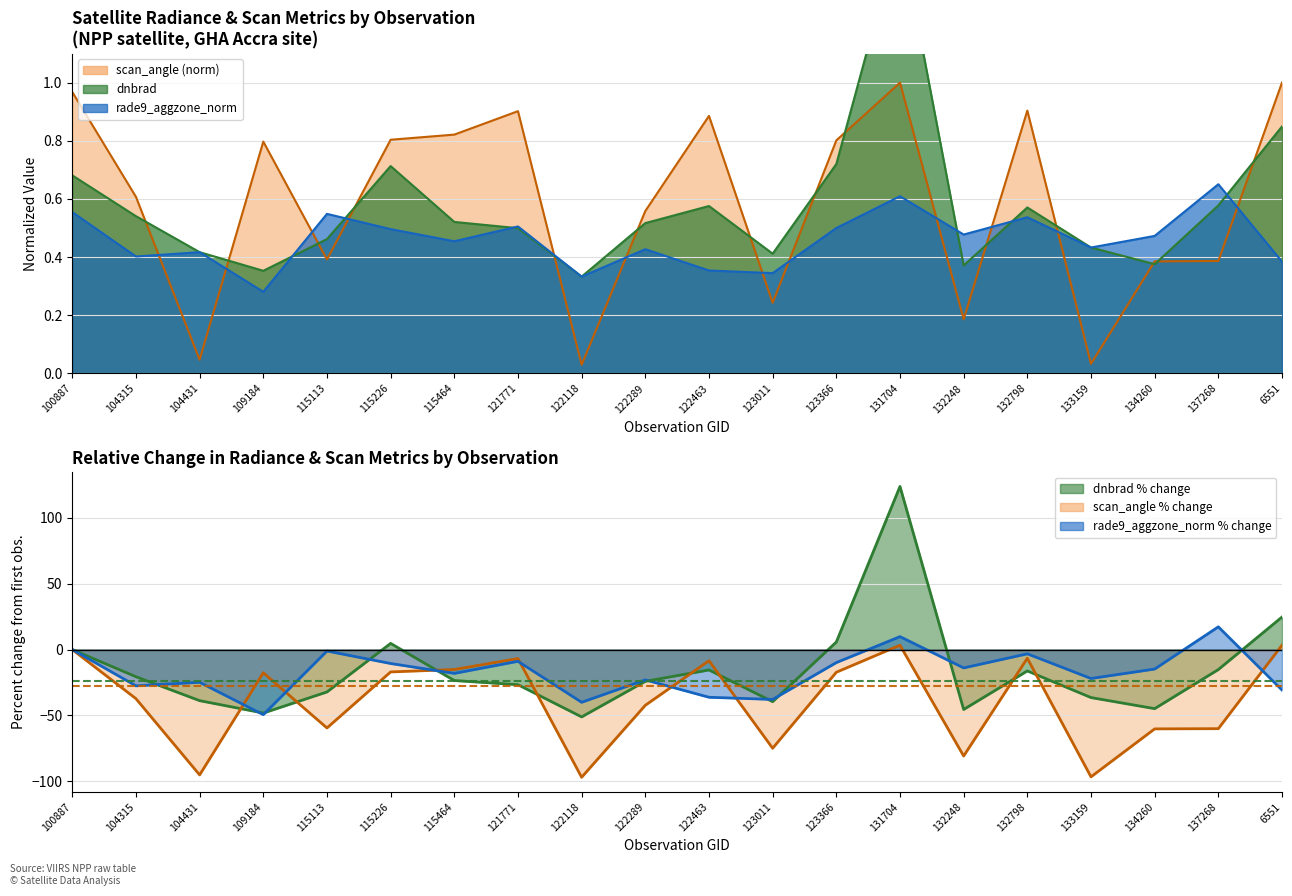

How many lines are shown in the chart?

3